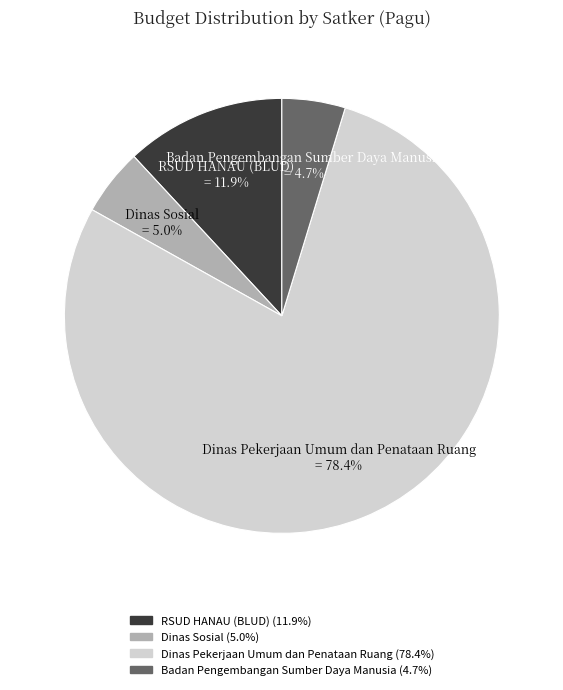

Is there a majority slice in this chart?

Yes